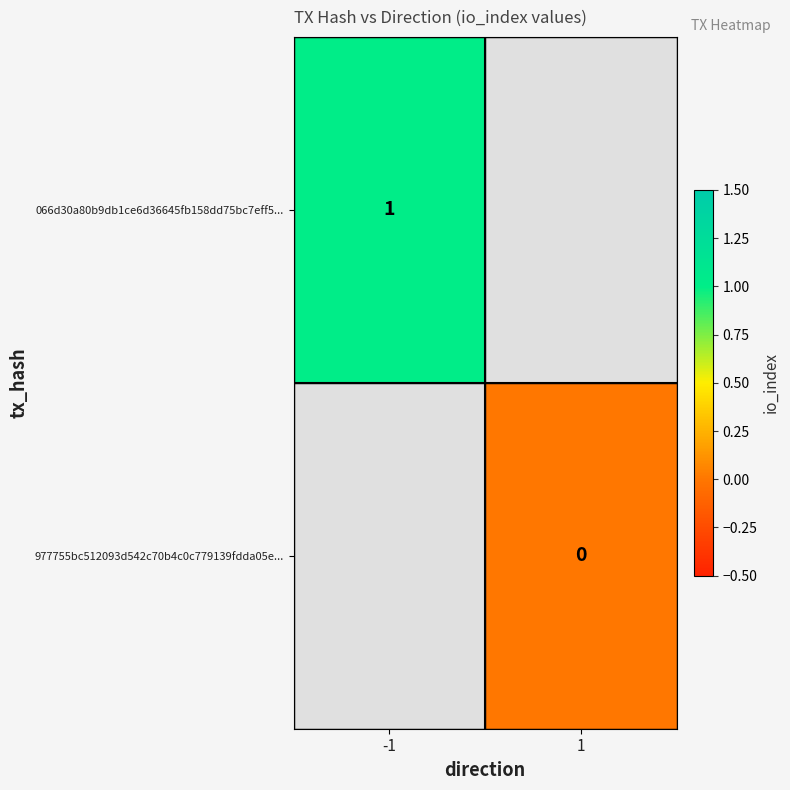

How many distinct data groups are displayed?

2